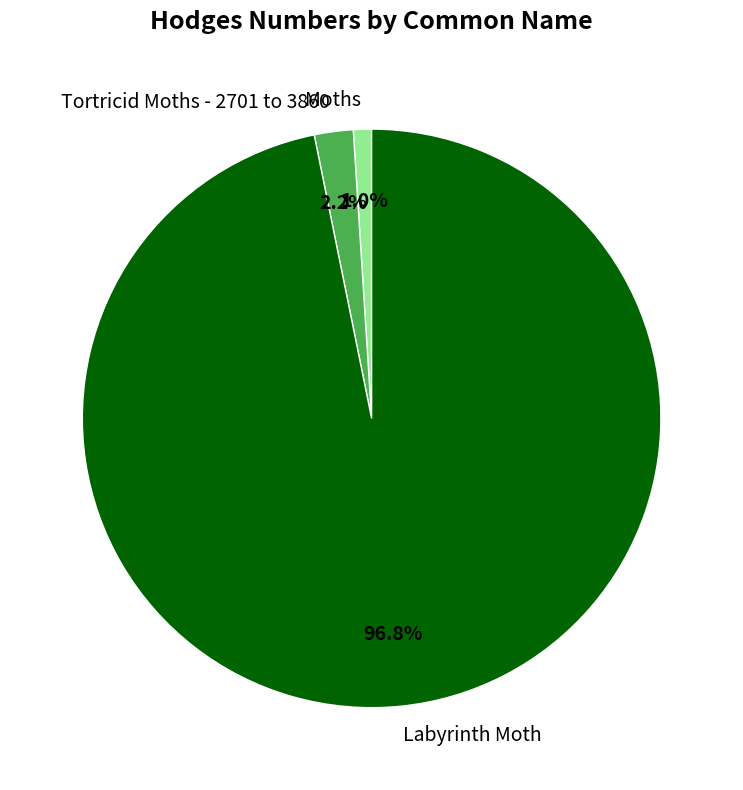

To the nearest percent, what is the average slice percentage?

33%